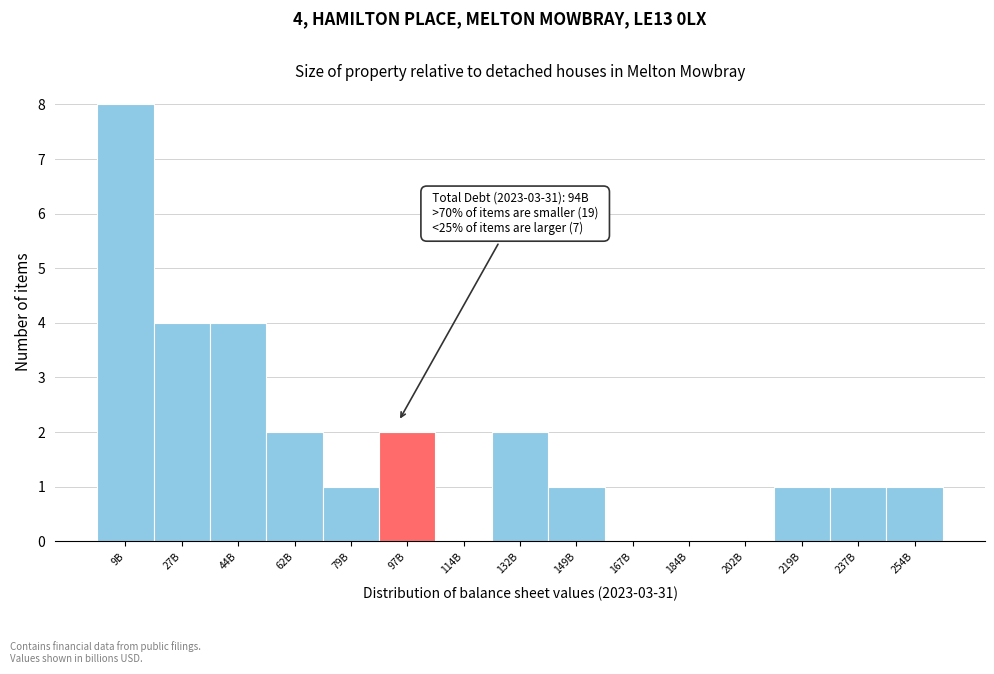

Reading right to left, what are all the values shown in this chart?

254B=1	237B=1	219B=1	202B=0	184B=0	167B=0	149B=1	132B=2	114B=0	97B=2	79B=1	62B=2	44B=4	27B=4	9B=8